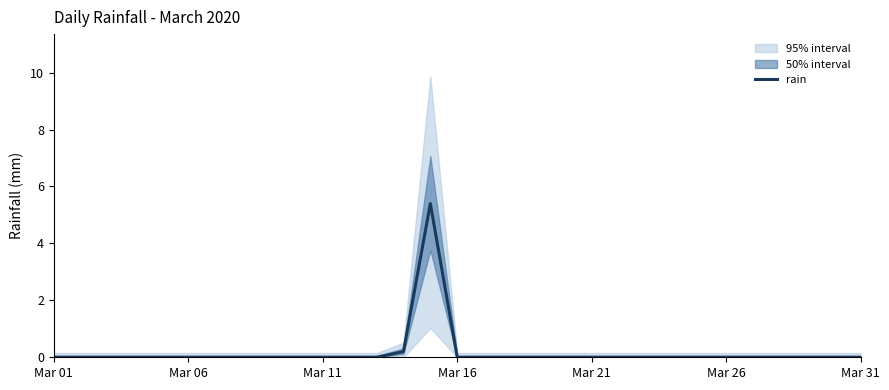

True or false: rain has a value of 0.0 at Mar 01.

True